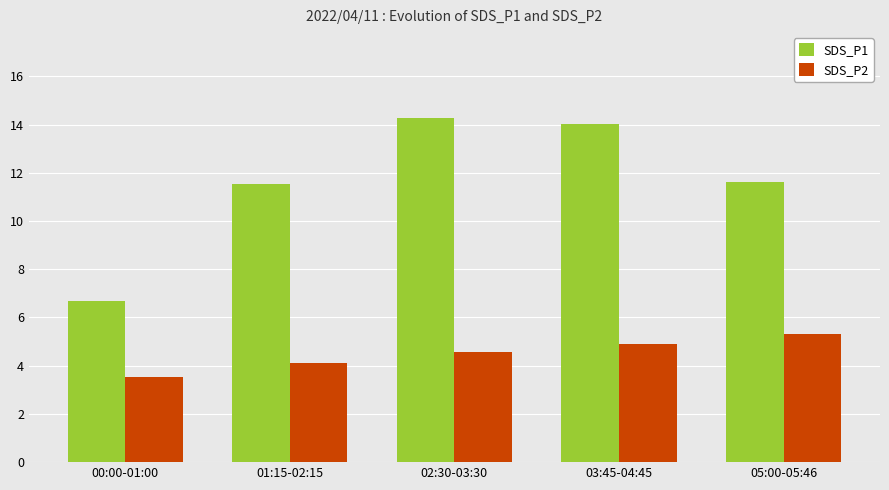

What is the spread (max minus min) of values at 00:00-01:00?

3.2